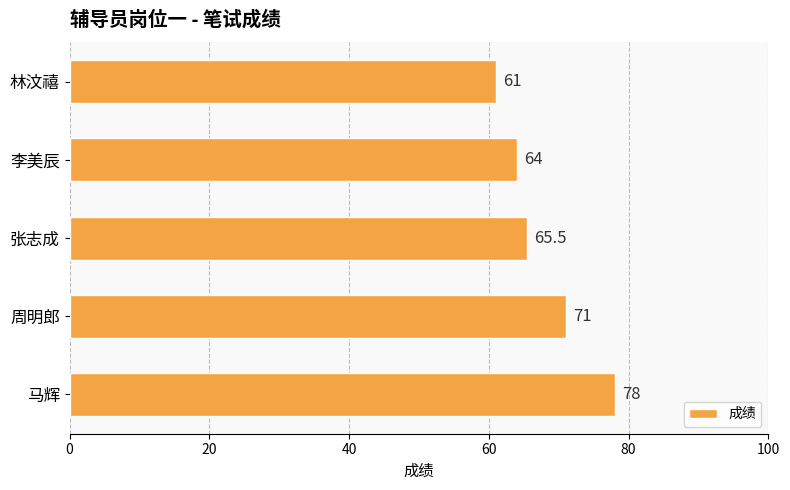

Is it true that the value at 马辉 is 128.0?

False